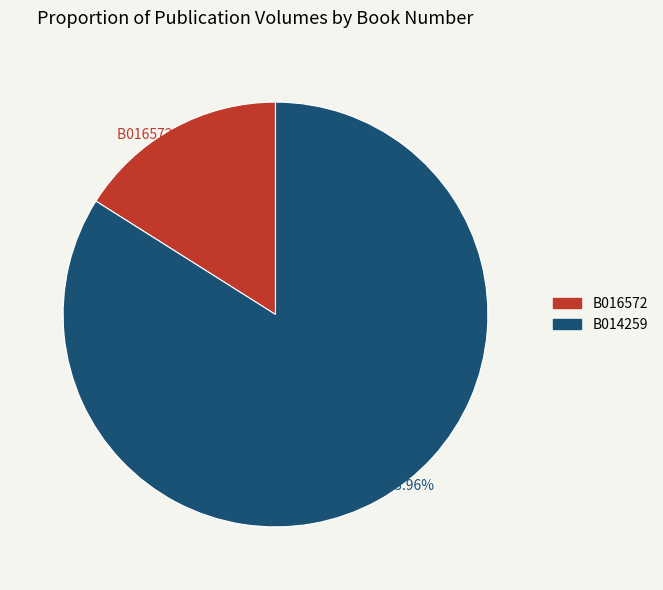

True or false: B016572 accounts for 31% of the total.

False